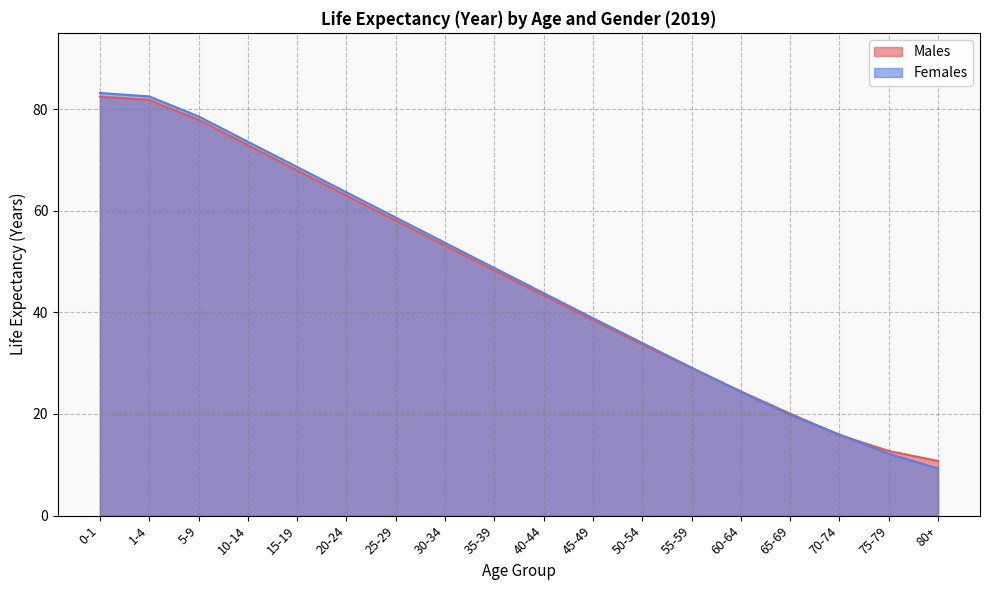

Does the chart have visible grid lines?

Yes